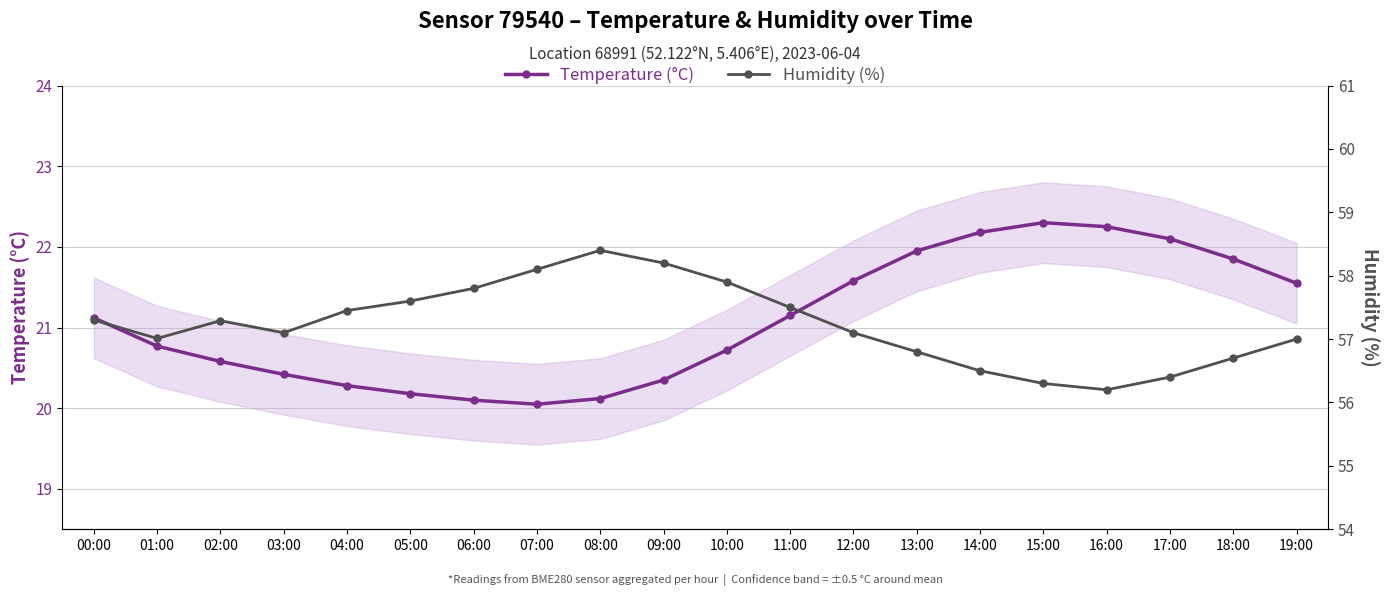

What is the difference between the maximum and minimum values in the Humidity (%) series?

2.2